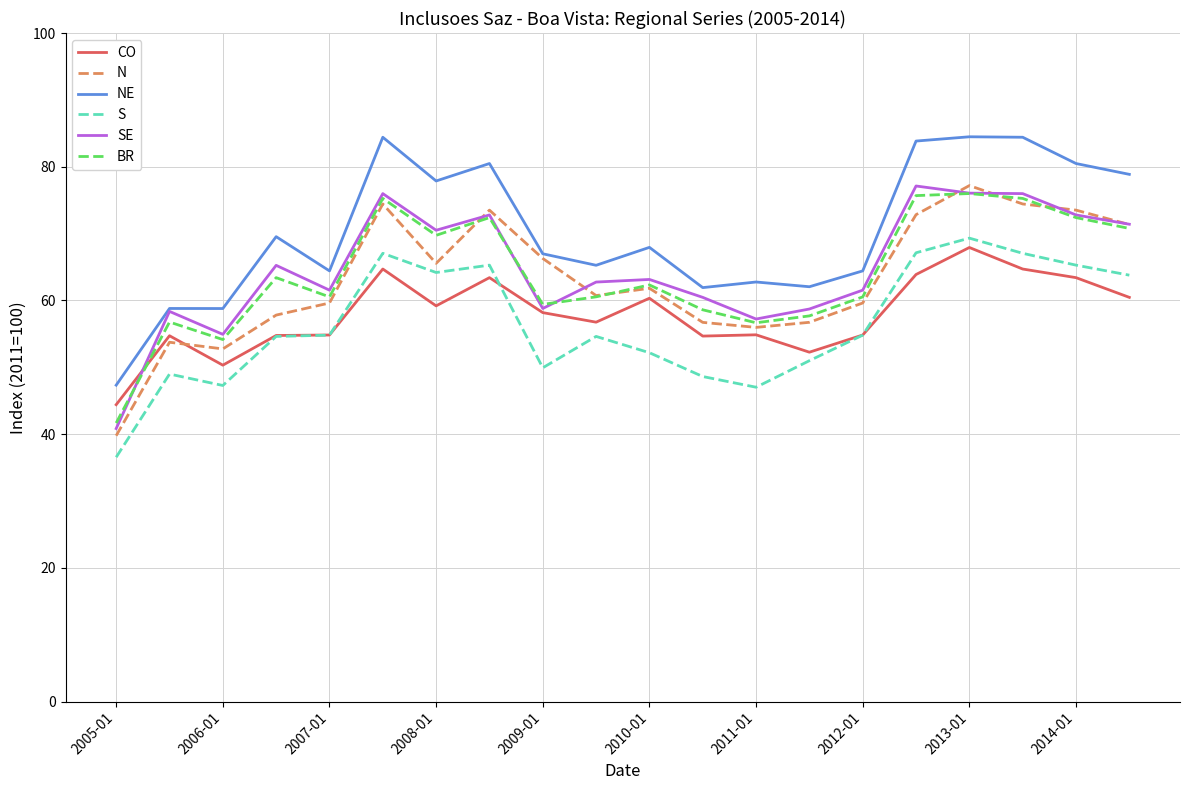

Which series has the largest total across all categories?

NE